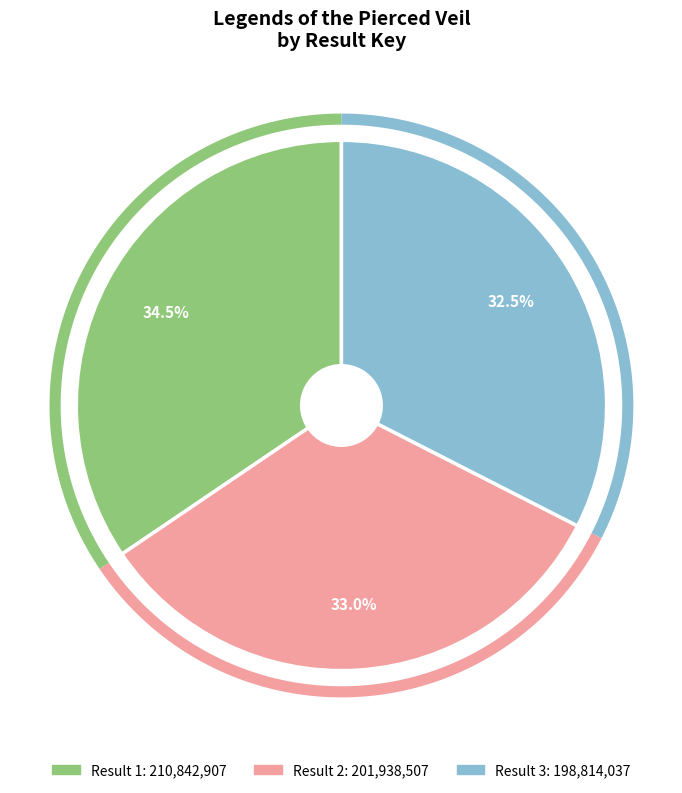

What is the smallest slice in the pie chart?

3